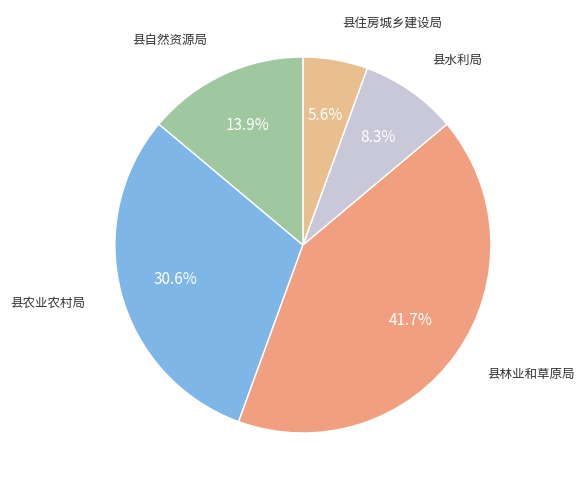

Approximately how many times larger is the value at 县林业和草原局 compared to 县自然资源局?

3.0